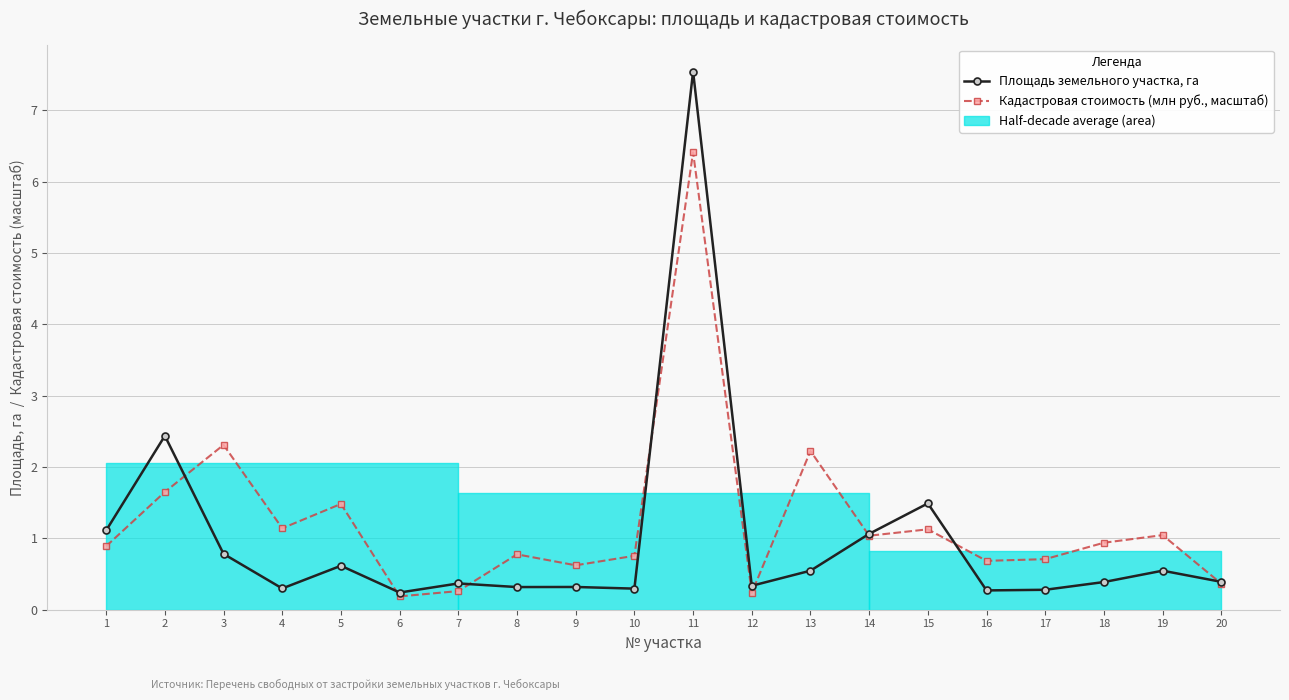

Which series has the widest spread of values?

Площадь земельного участка, га